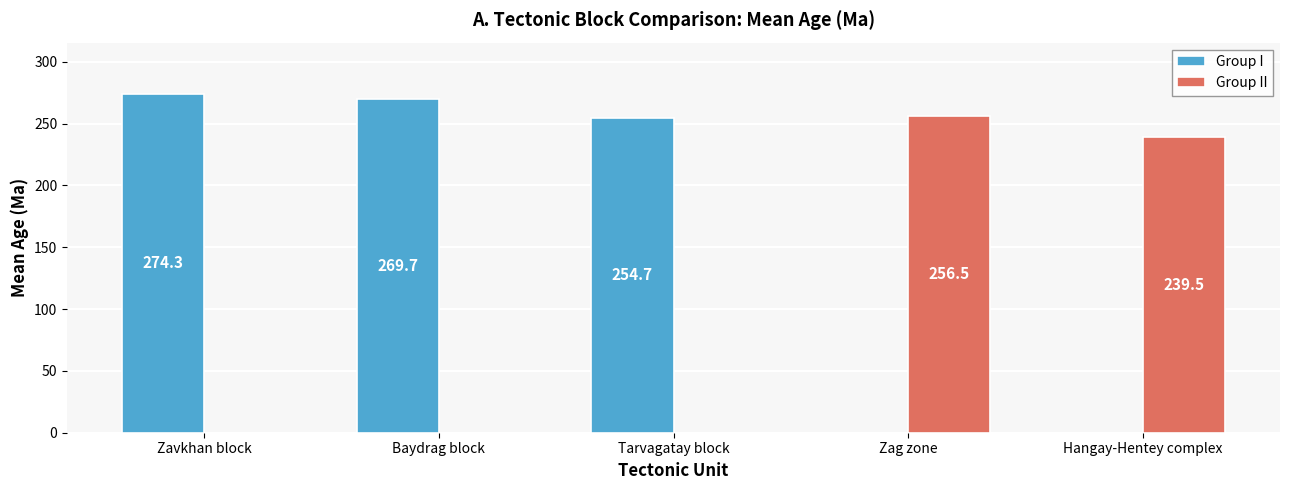

How many positive values does the Group II series have?

2